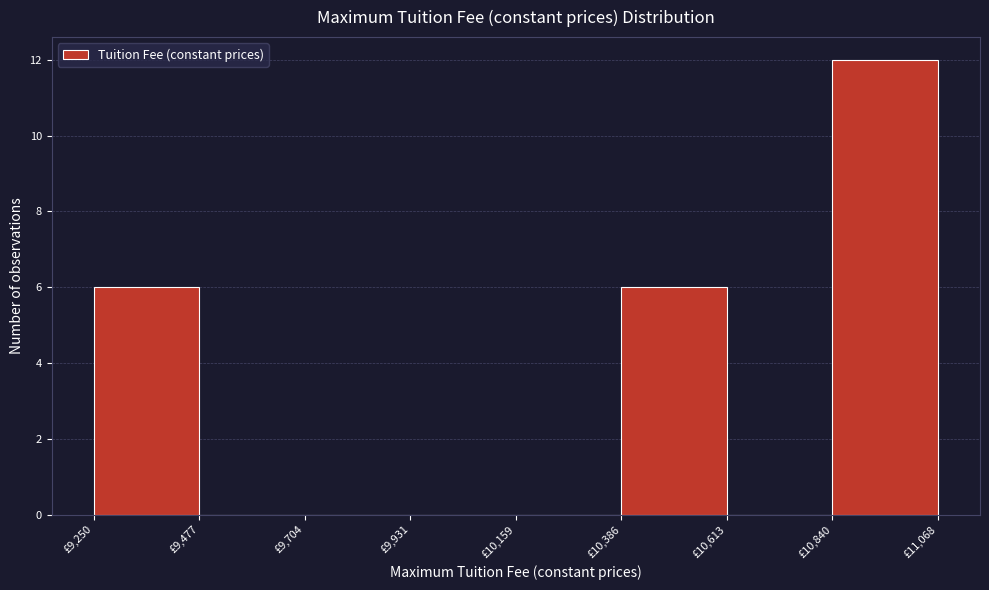

Which range on the x-axis has the tallest bar?

10850 to 11050